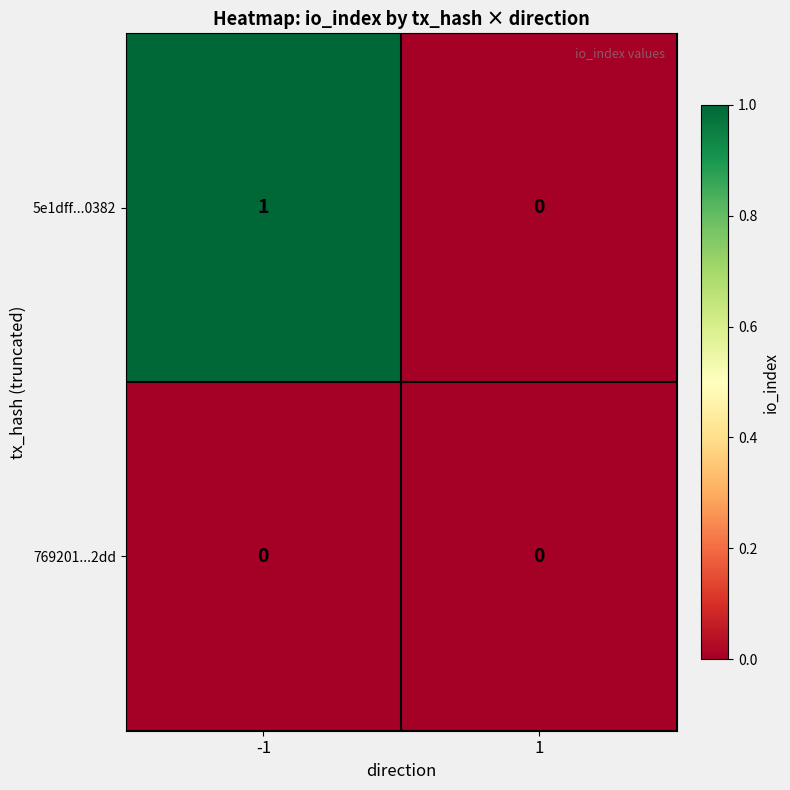

Which series has the largest range (max minus min)?

5e1dff...0382